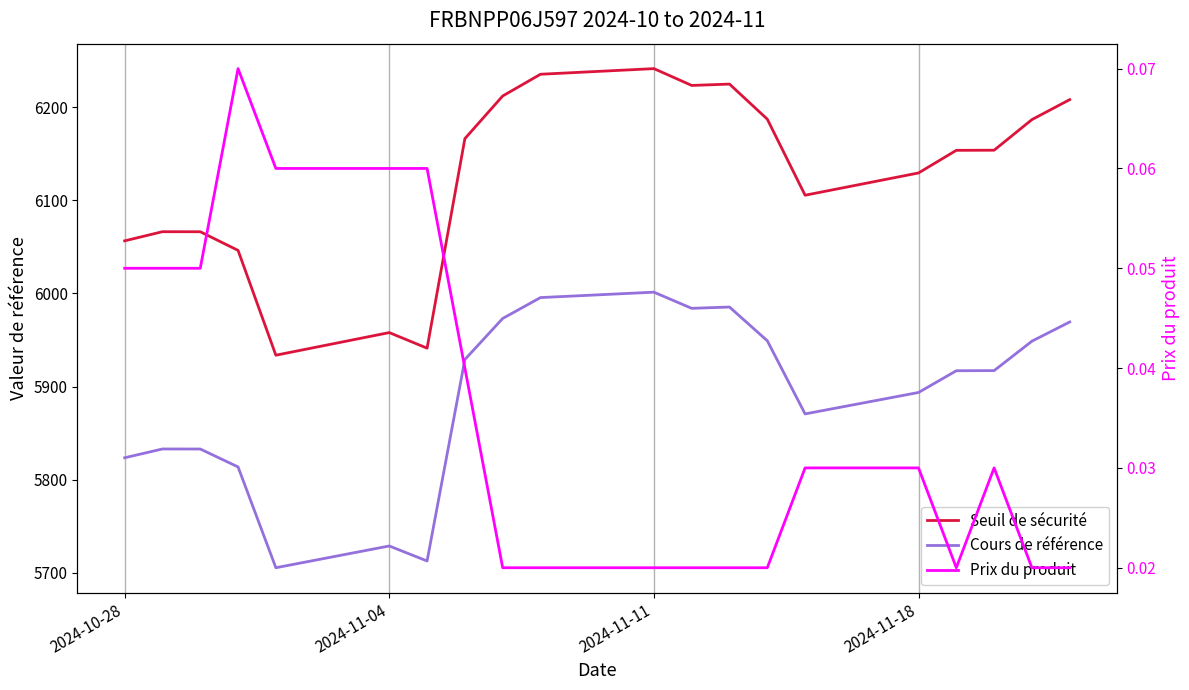

What are all the series names shown in the legend?

Seuil de sécurité, Cours de référence, Prix du produit